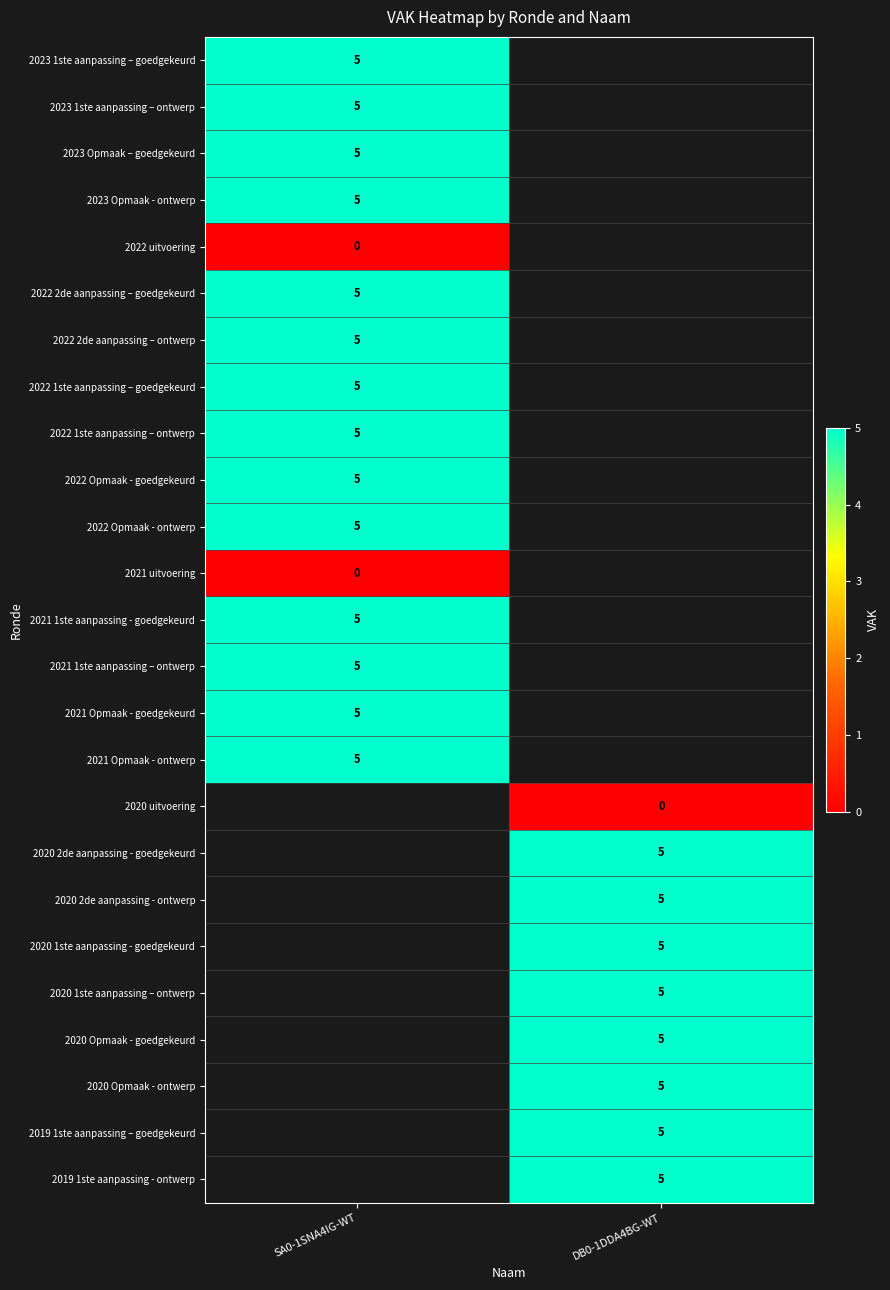

How many distinct data groups are displayed?

25